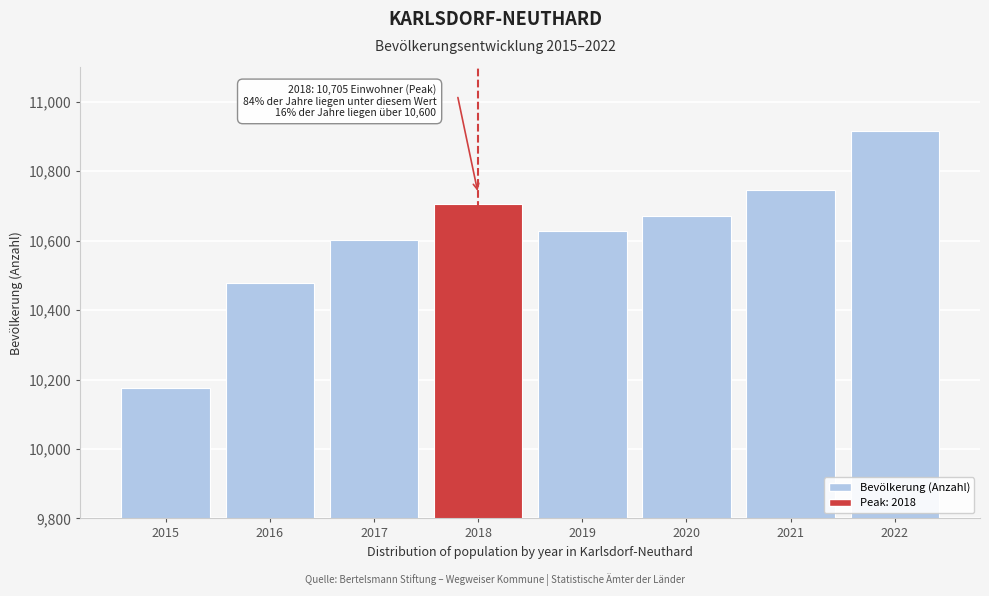

Reading left to right, transcribe all the data shown in this chart.

10176	10477	10601	10705	10627	10672	10746	10916